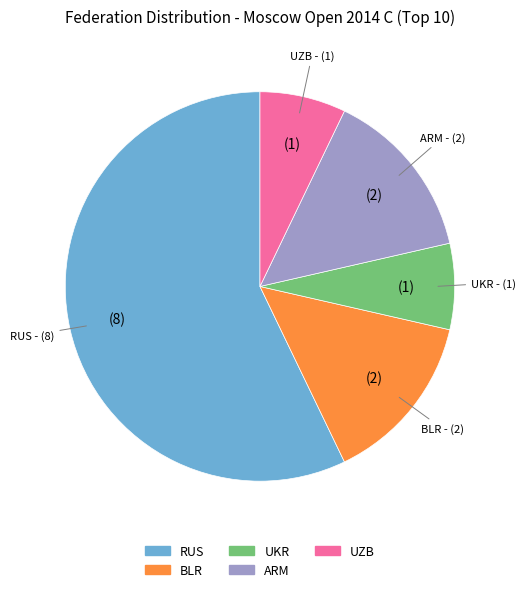

Approximately how many times larger is the value at ARM compared to RUS?

0.3